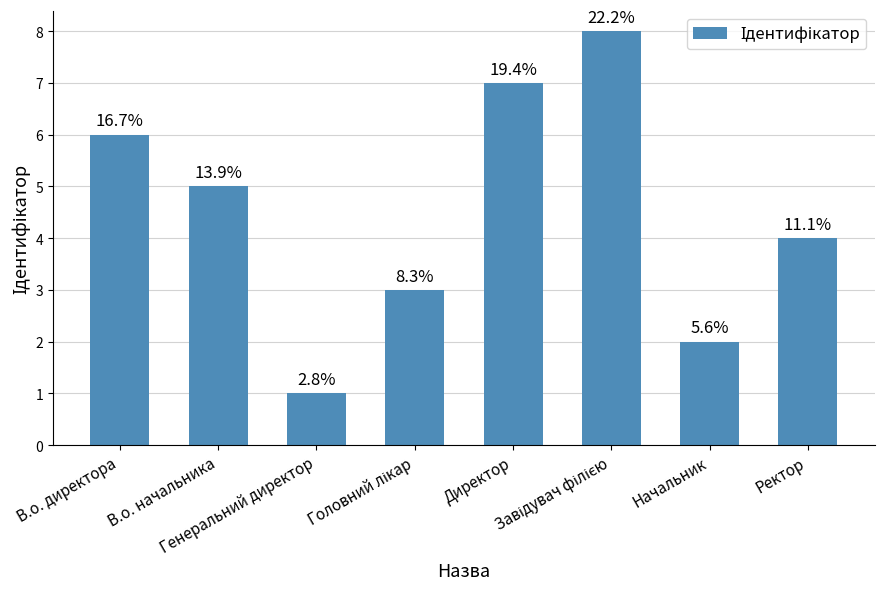

What is the greatest value displayed?

8